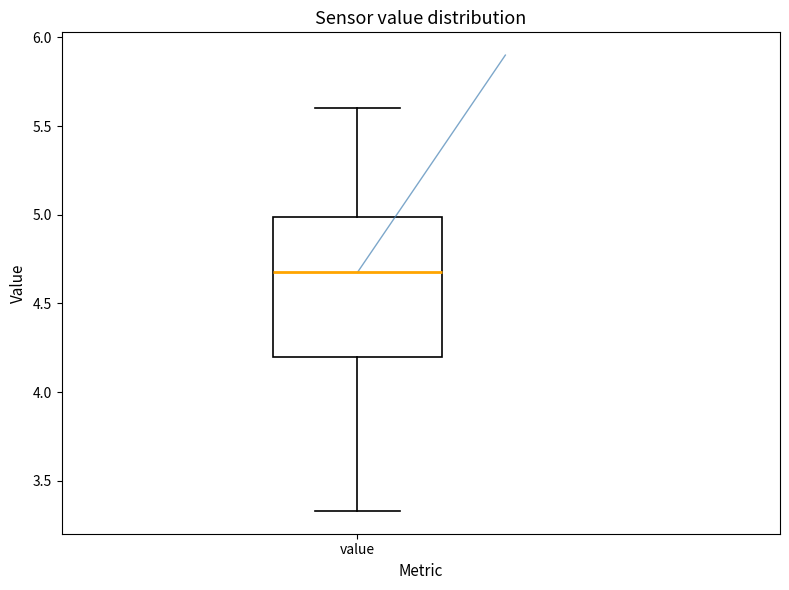

Read this box plot against the y-axis: the position of the median line, the range covered by the box, and the ends of both whiskers. The values are not printed on the chart, so give them approximately, as read against the axis.

median 4.70, box 4.20 to 5.00, whiskers 3.35 to 5.60